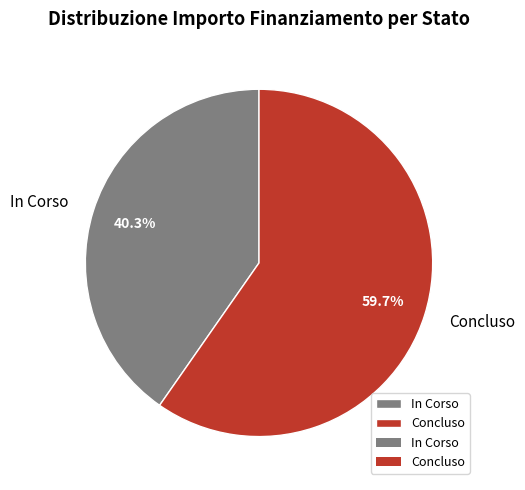

How many slices are in this pie chart?

2